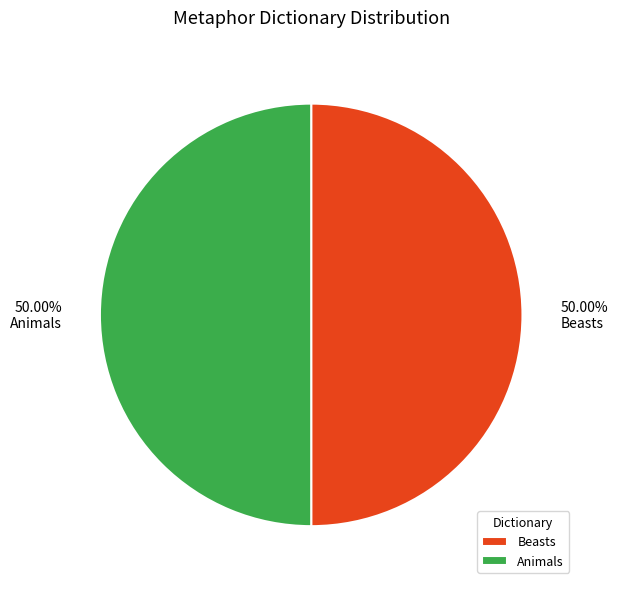

What is the total percentage of Animals and Beasts?

100.0%